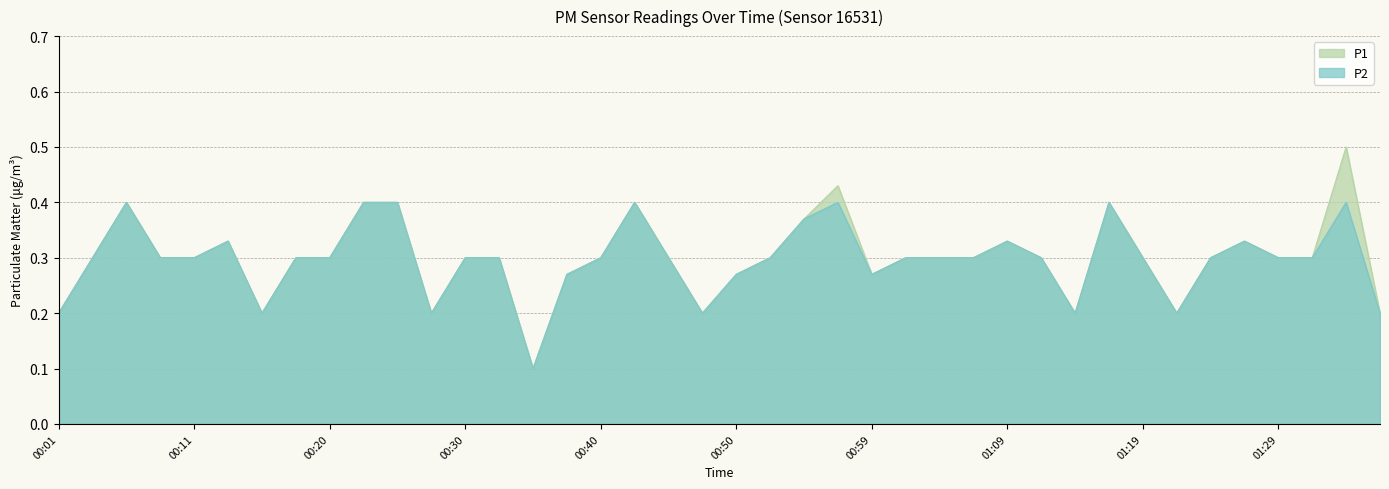

True or false: P2 has a value of 0.1 at 01:09.

False